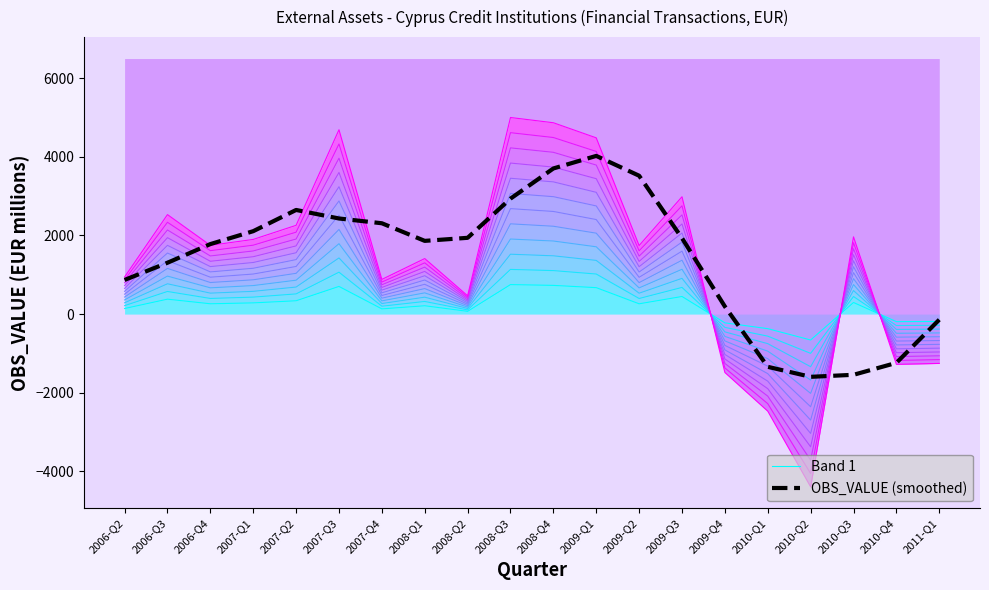

Rank the series by their average value, from highest to lowest.

OBS_VALUE (smoothed), Band 1